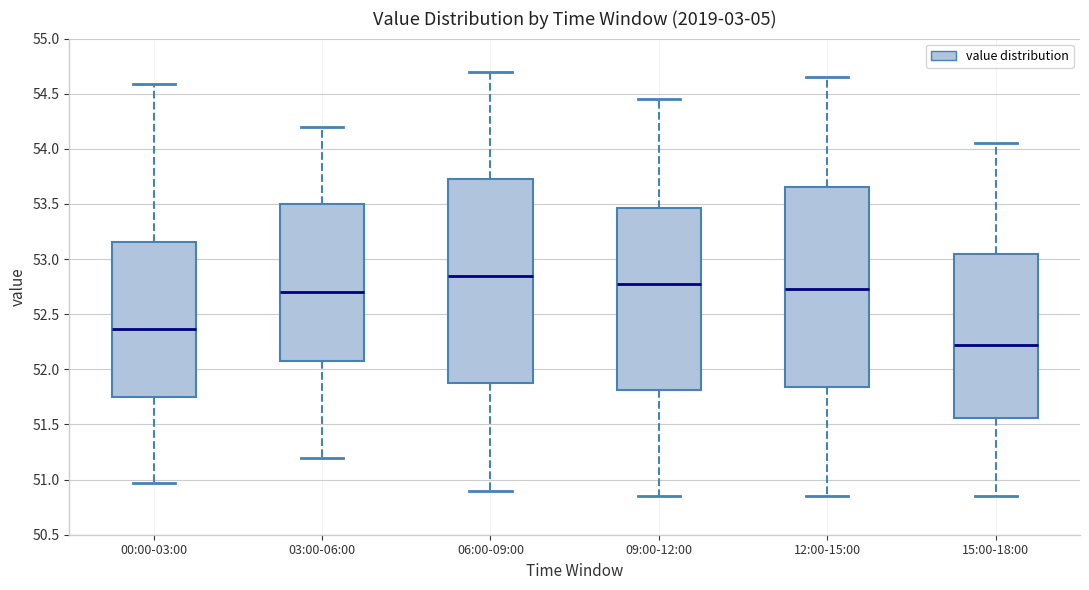

Where does the lower whisker of the box for 00:00-03:00 end on the y-axis? The values are not printed on the chart, so give them approximately, as read against the axis.

50.95